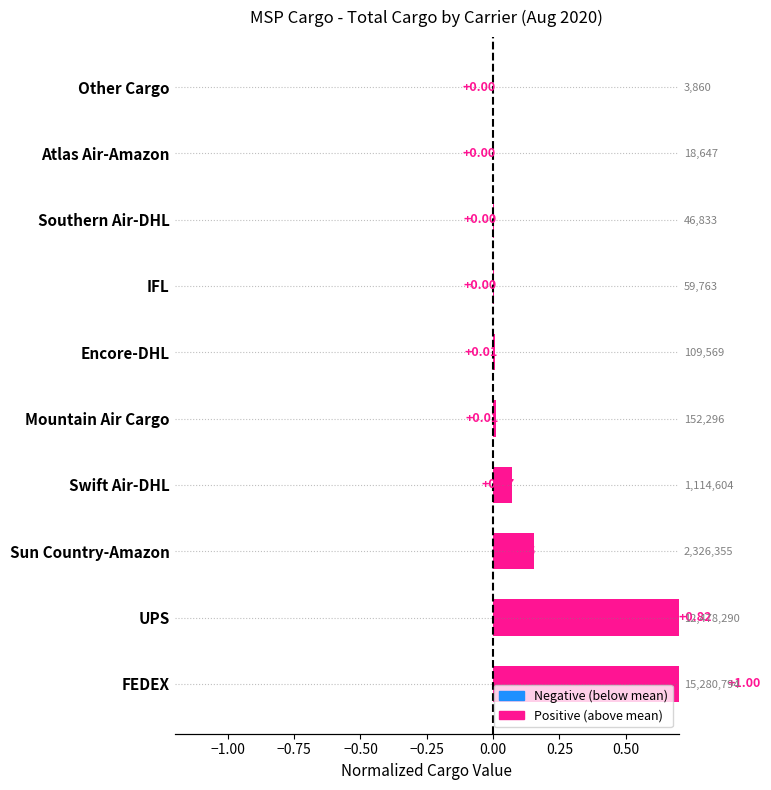

True or false: the data shows 0.6 at UPS.

False